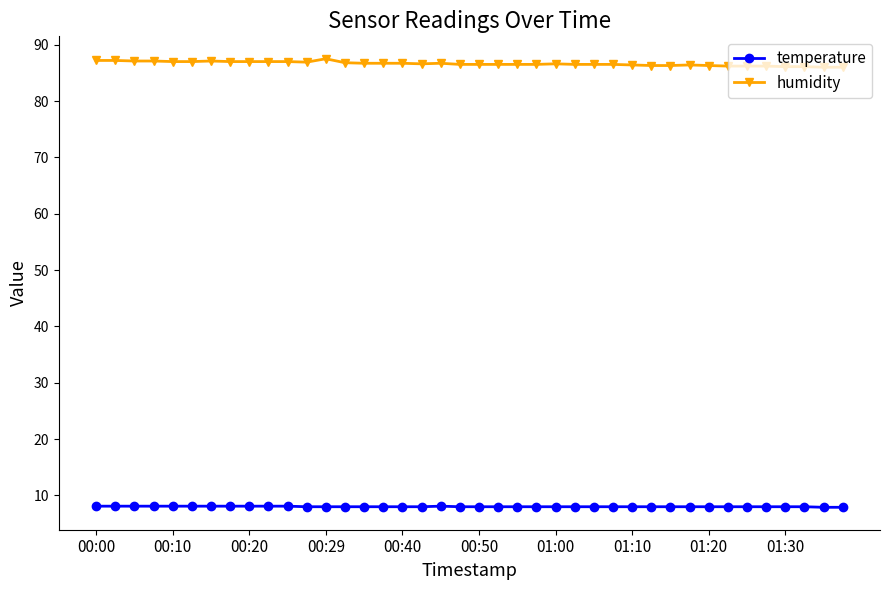

Rank the series by their maximum value, from lowest to highest.

temperature, humidity